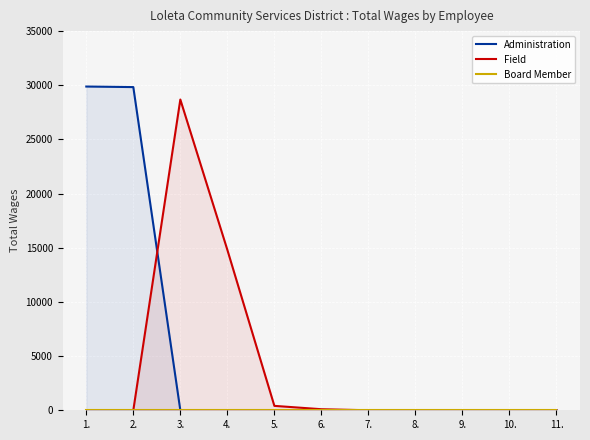

What is the label of the 9th point from the right?

3.